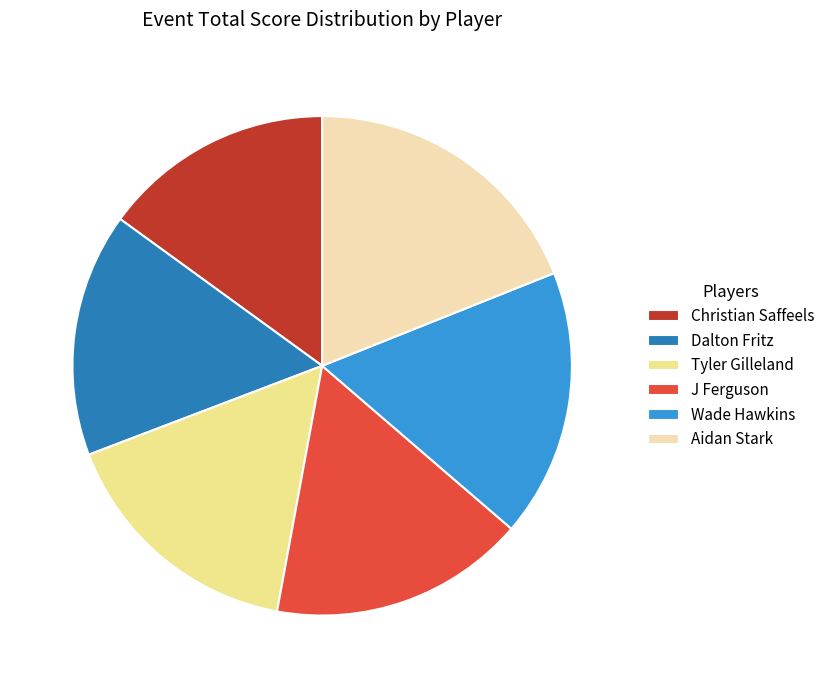

Combined, do J Ferguson and Tyler Gilleland account for over 50%?

No